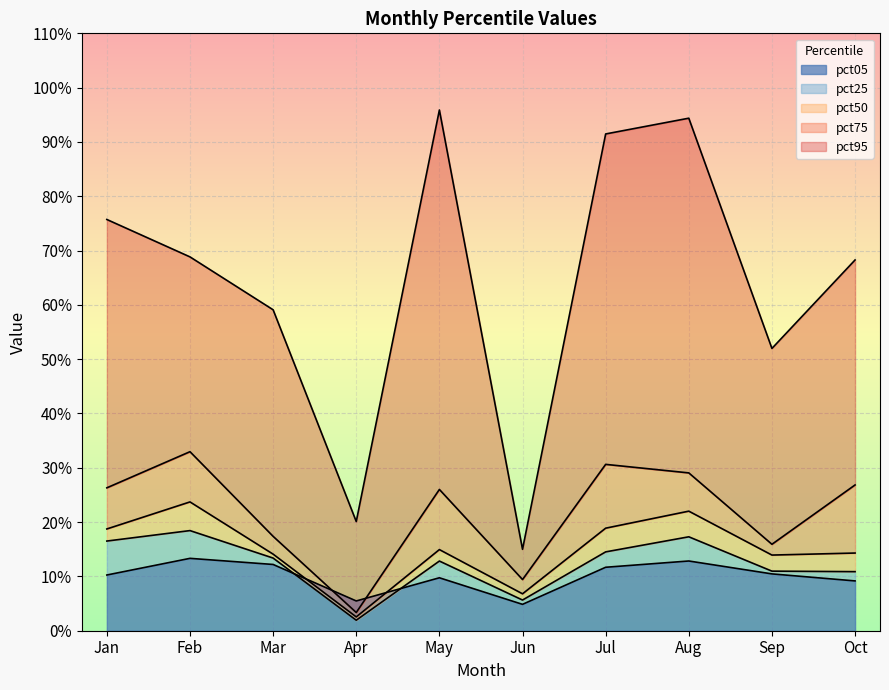

What is the difference between the maximum and minimum values in the pct50 series?

0.2